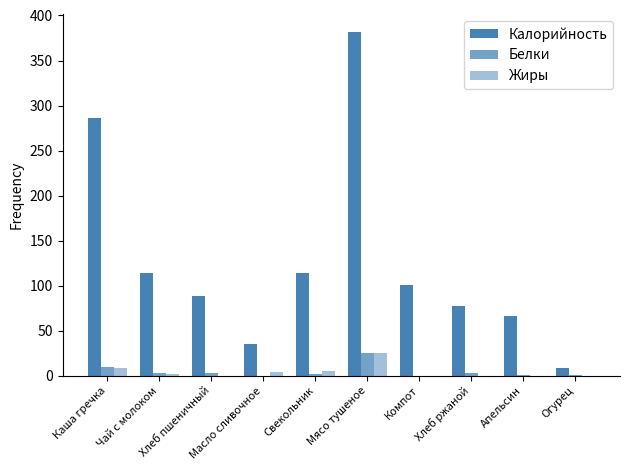

What is the total value across all series at Масло сливочное?

39.0